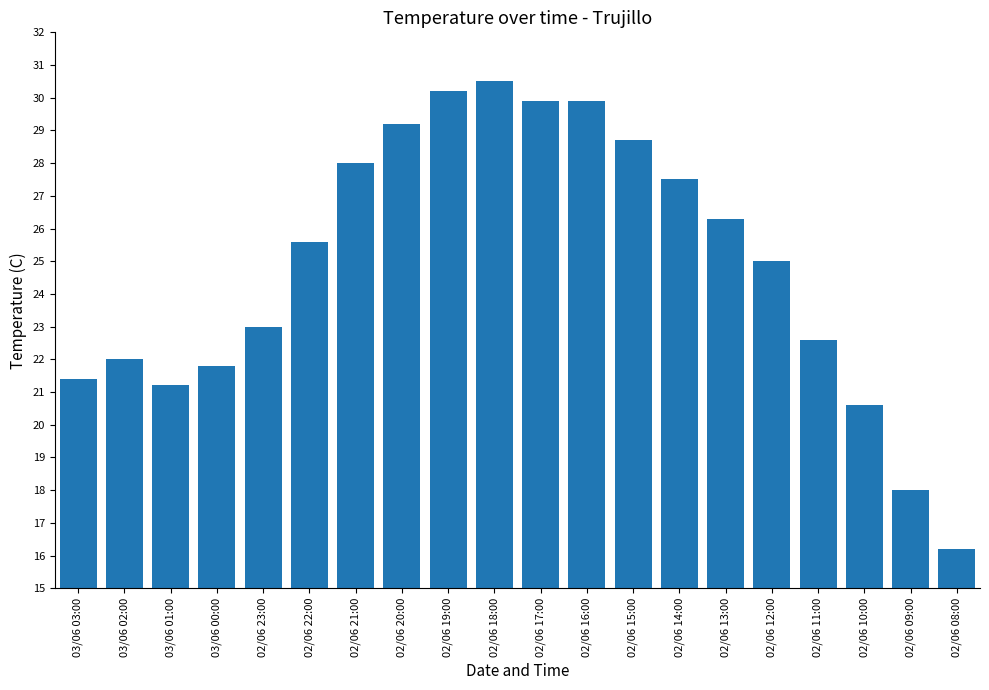

Where does the data first go above 25?

02/06 22:00